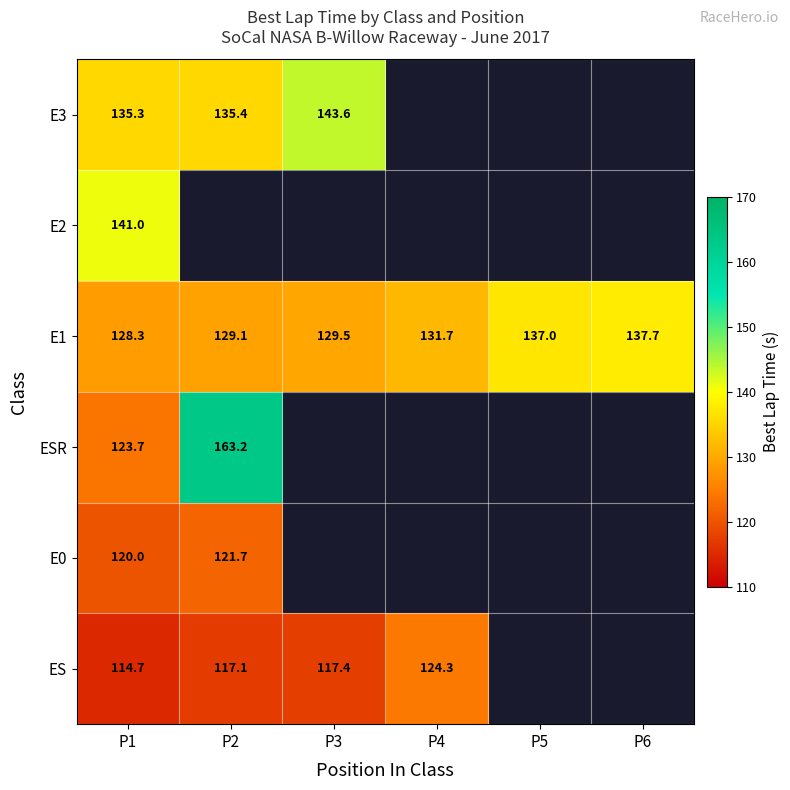

Which category has the lowest value across all series?

P1